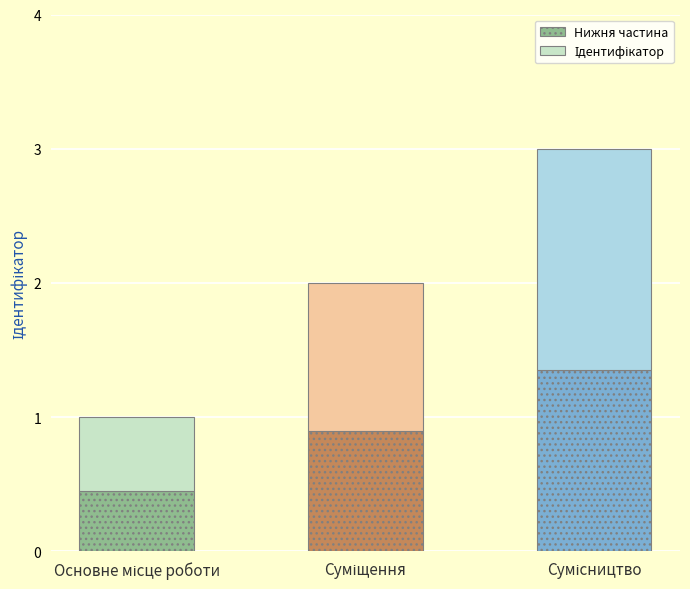

Count the number of categories in the chart.

3